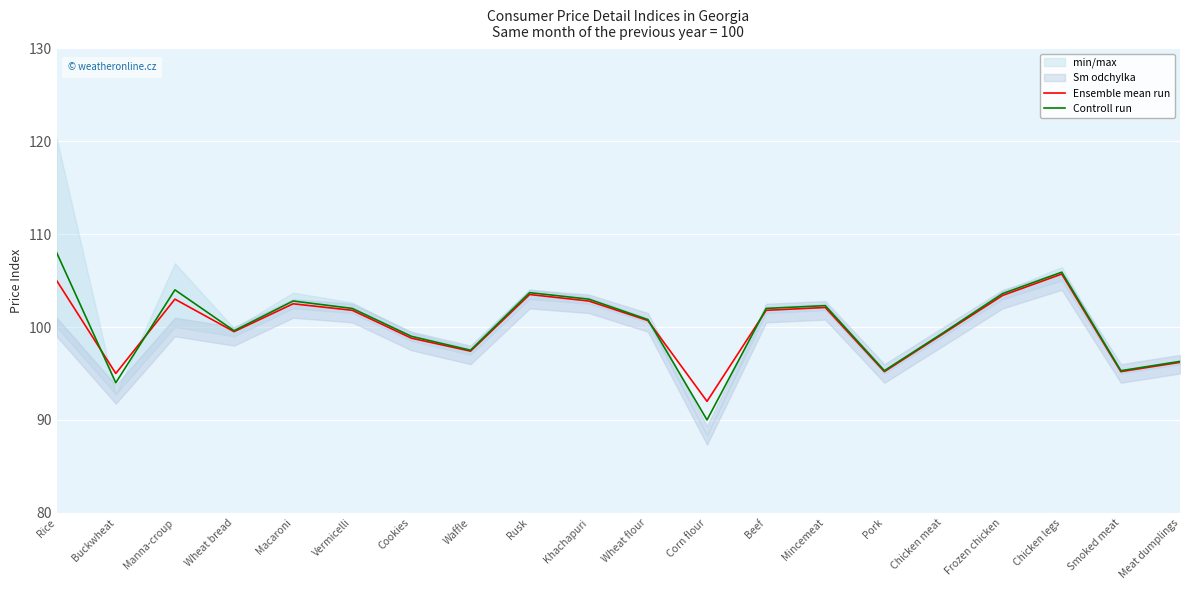

At which label is Ensemble mean run closest to 98?

Waffle